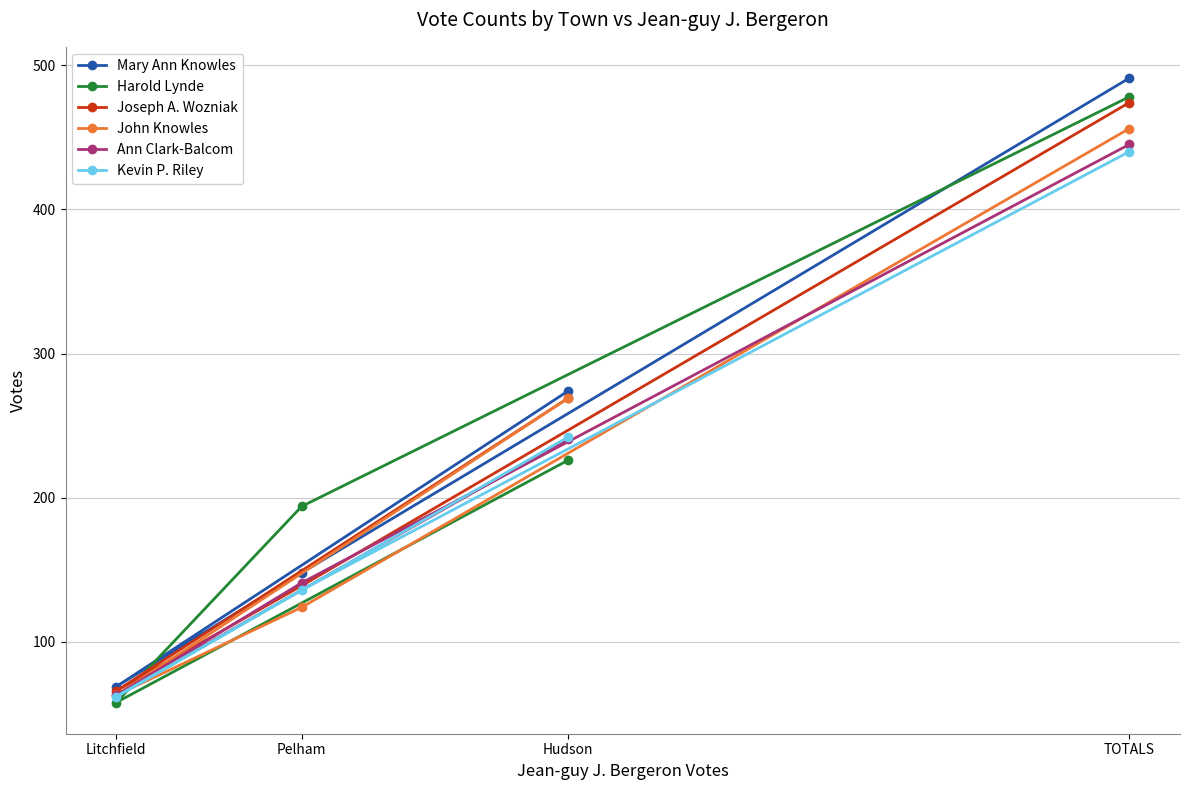

At which label is John Knowles closest to 259?

Hudson